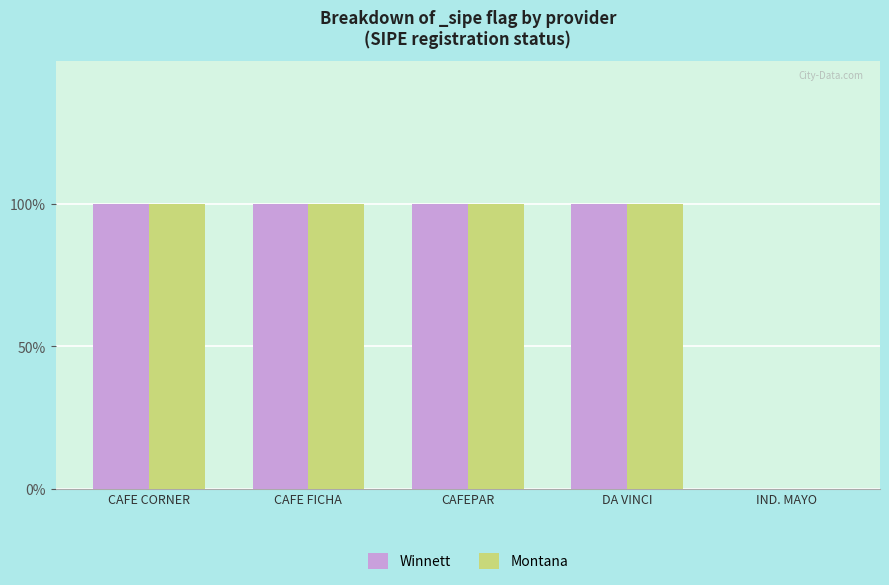

At which category is the sum across all series the highest?

CAFE CORNER